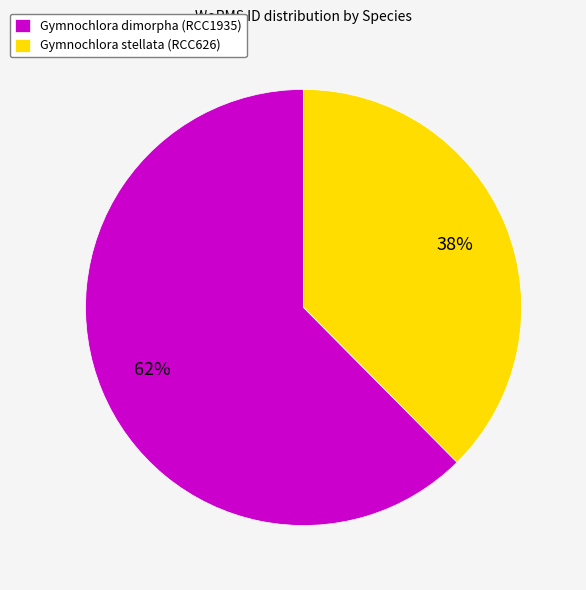

To the nearest percent, what percentage of the pie is Gymnochlora dimorpha (RCC1935)?

62%